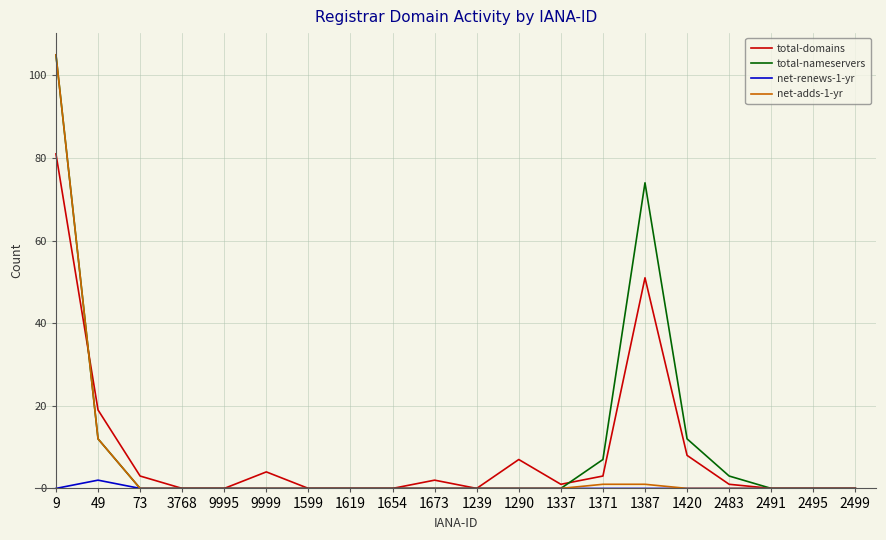

Reading left to right, list all the values displayed in this chart.

total-domains: 9=81	49=19	73=3	3768=0	9995=0	9999=4	1599=0	1619=0	1654=0	1673=2	1239=0	1290=7	1337=1	1371=3	1387=51	1420=8	2483=1	2491=0	2495=0	2499=0
total-nameservers: 9=105	49=12	73=0	3768=0	9995=0	9999=0	1599=0	1619=0	1654=0	1673=0	1239=0	1290=0	1337=0	1371=7	1387=74	1420=12	2483=3	2491=0	2495=0	2499=0
net-renews-1-yr: 9=0	49=2	73=0	3768=0	9995=0	9999=0	1599=0	1619=0	1654=0	1673=0	1239=0	1290=0	1337=0	1371=0	1387=0	1420=0	2483=0	2491=0	2495=0	2499=0
net-adds-1-yr: 9=105	49=12	73=0	3768=0	9995=0	9999=0	1599=0	1619=0	1654=0	1673=0	1239=0	1290=0	1337=0	1371=1	1387=1	1420=0	2483=0	2491=0	2495=0	2499=0